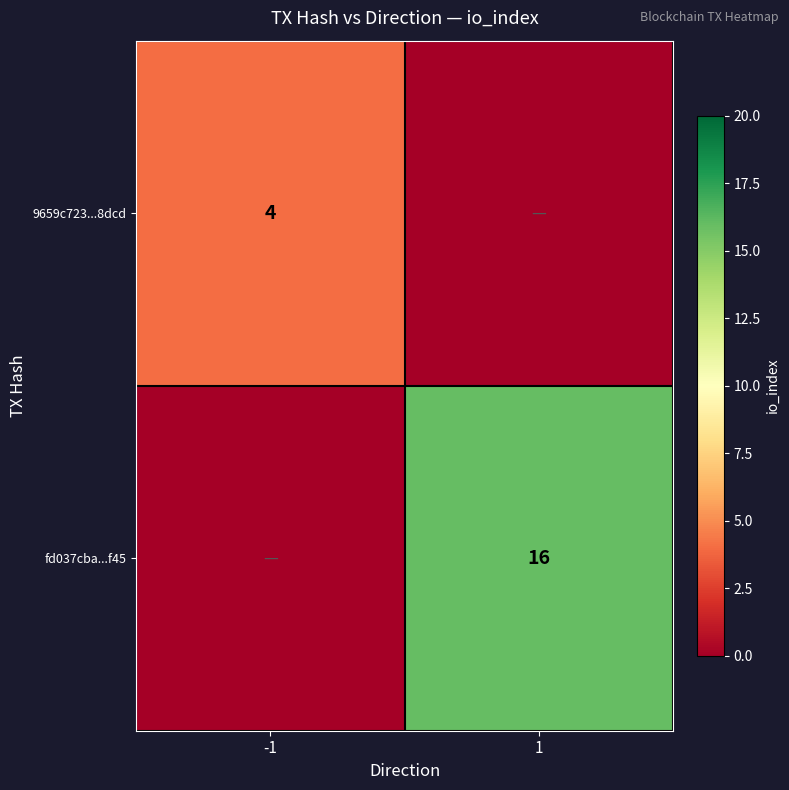

Is it true that 9659c723...8dcd equals 4 at -1?

True